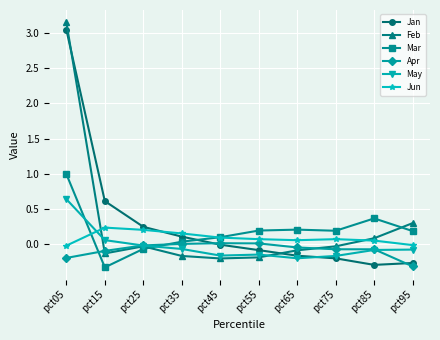

List the series in order of their peak value, highest first.

Feb, Jan, Mar, May, Jun, Apr